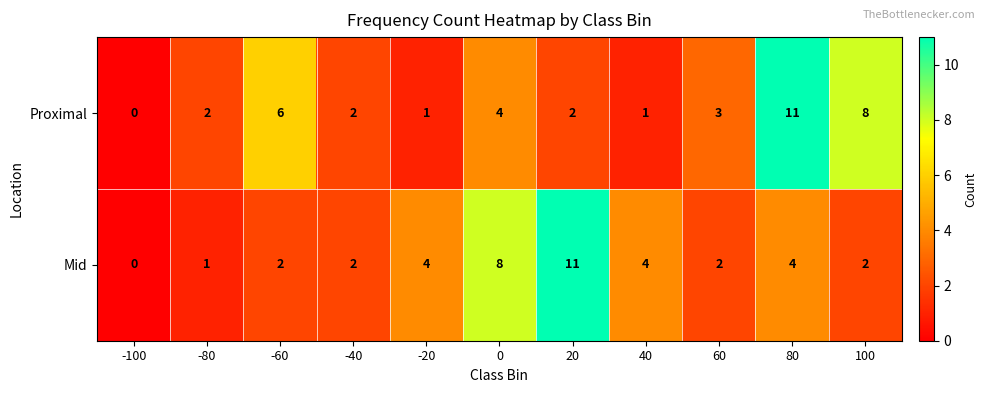

What is the difference between the second highest and minimum values in the Proximal series?

8